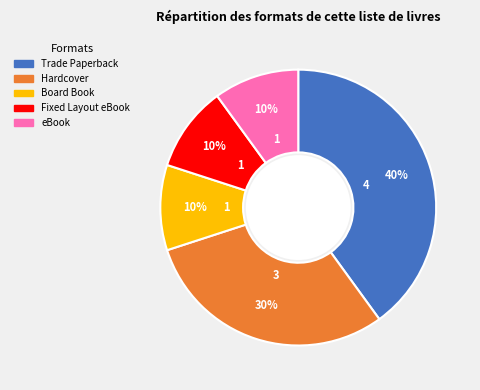

Approximately how many times larger is the value at Board Book compared to Fixed Layout eBook?

1.0